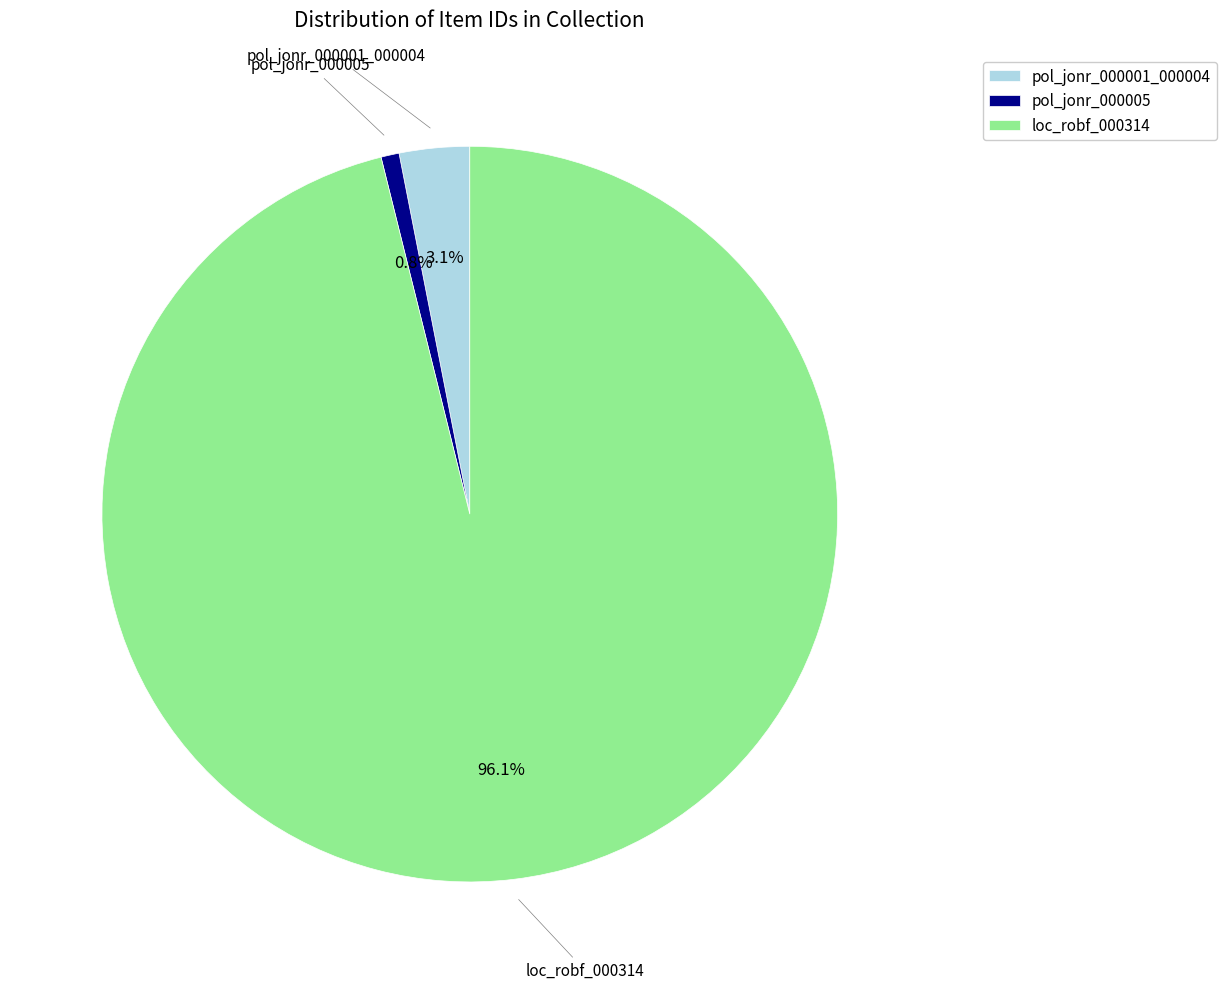

The pol_jonr_000001_000004 slice represents 3% of the pie. True or false?

True